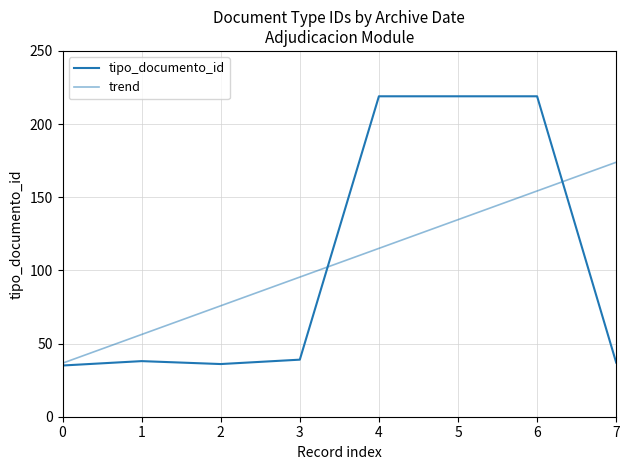

Between which two adjacent categories do trend and tipo_documento_id first intersect?

3 and 4